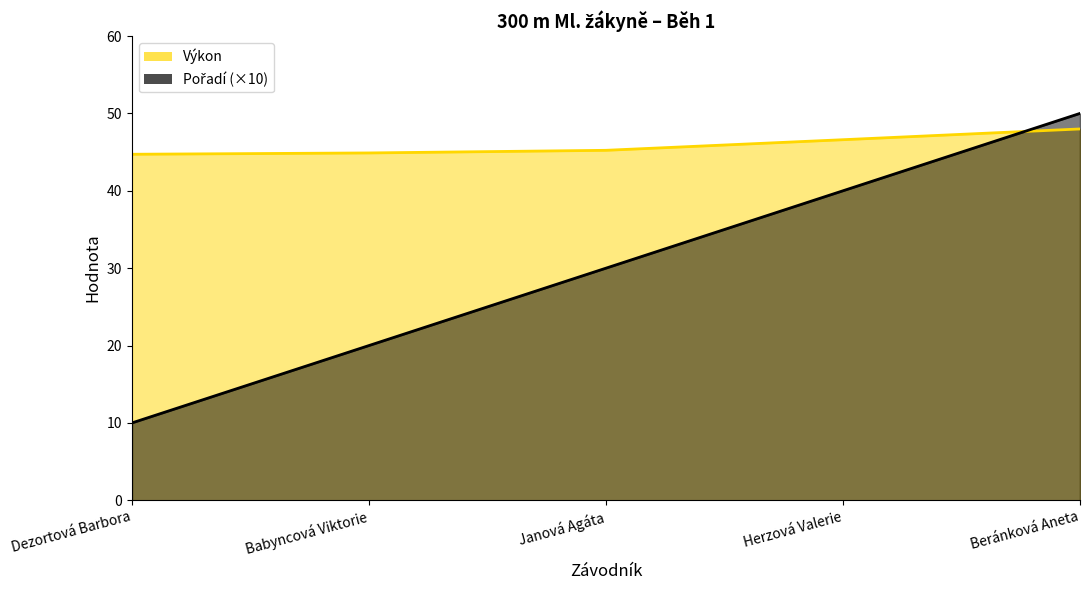

What is the difference between the second highest and second lowest values in the Výkon series?

1.7